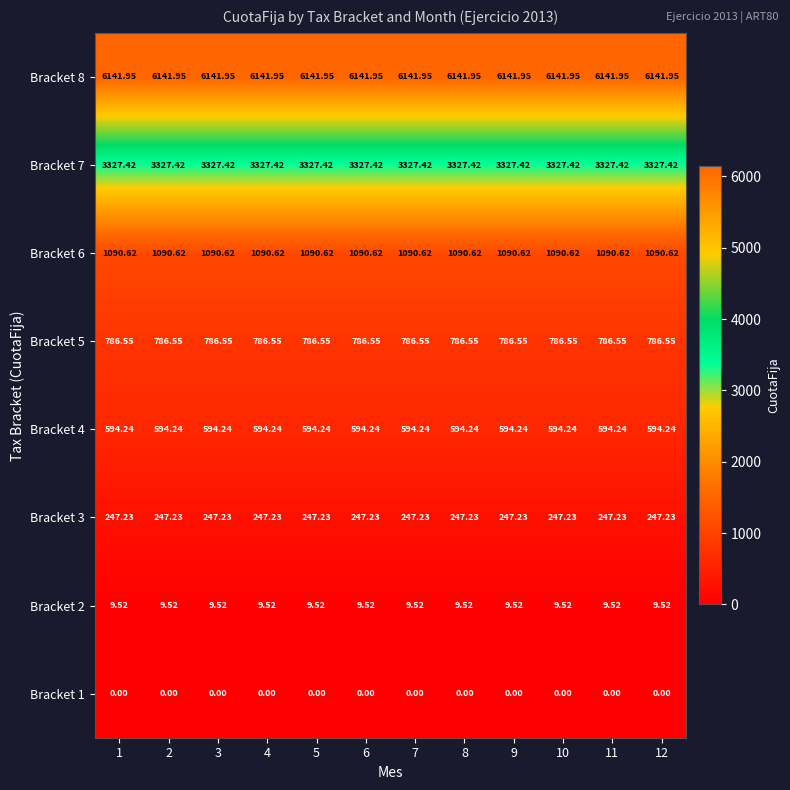

Rank the series by their maximum value, from highest to lowest.

Bracket 8, Bracket 7, Bracket 6, Bracket 5, Bracket 4, Bracket 3, Bracket 2, Bracket 1